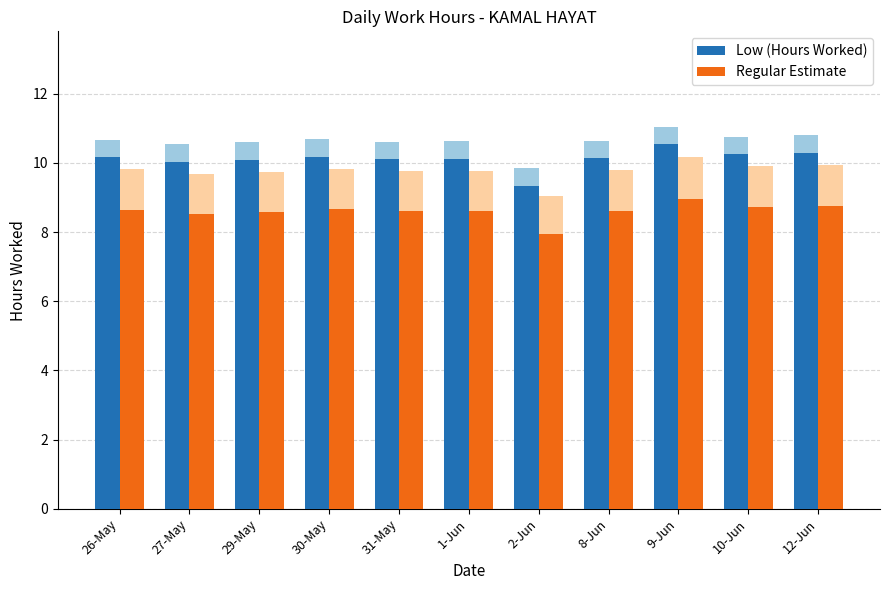

What is the smallest value displayed?

7.9